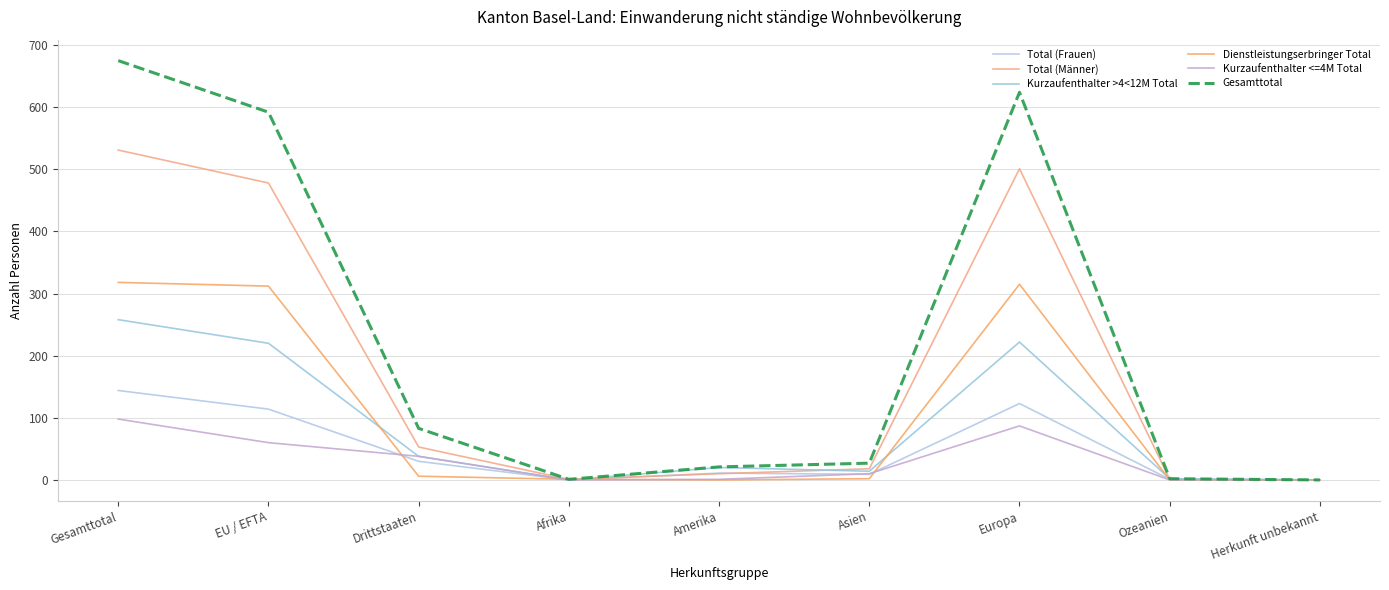

What is the sum of all Gesamttotal values?

2025